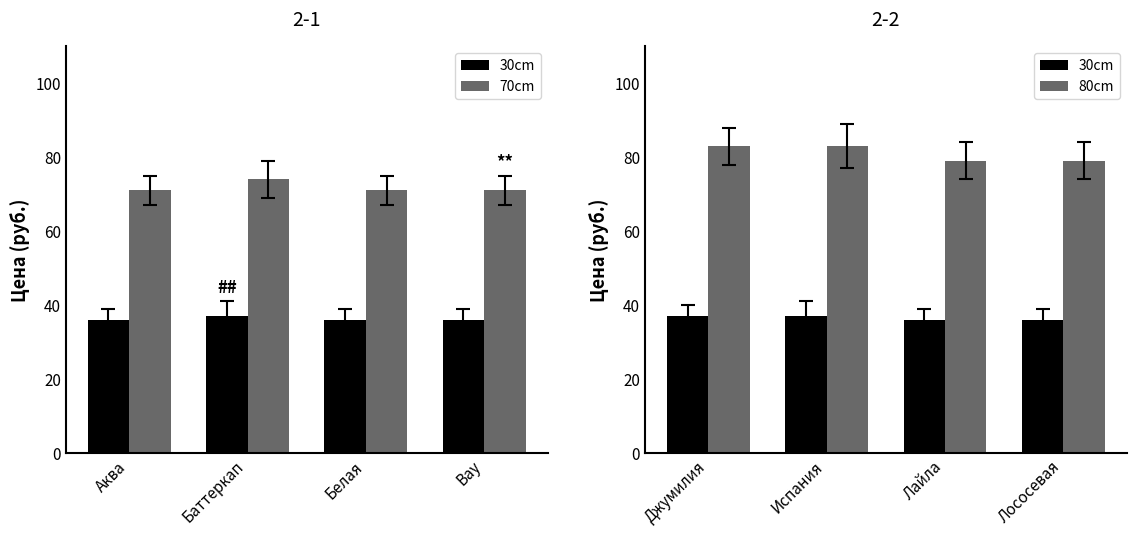

How many 80cm values are between 79 and 83?

4